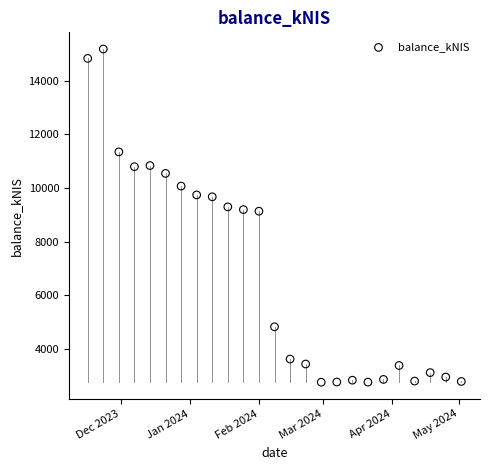

What is the range of X values (max minus min)?

168.0